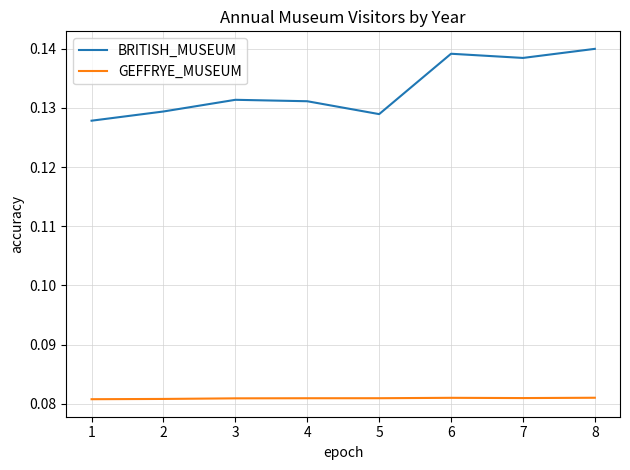

True or false: GEFFRYE_MUSEUM and BRITISH_MUSEUM intersect in this chart.

False